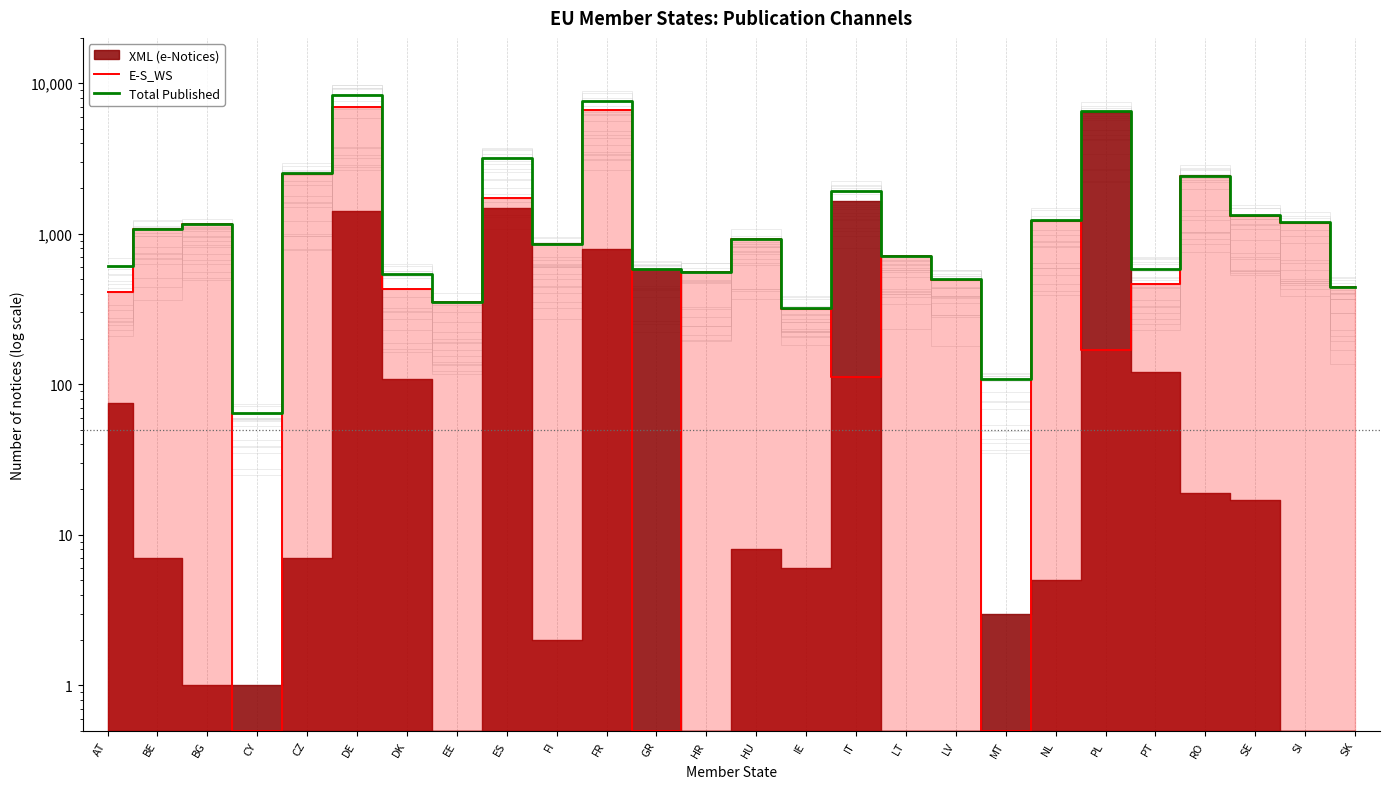

Which category has the lowest value in the E-S_WS series?

CY